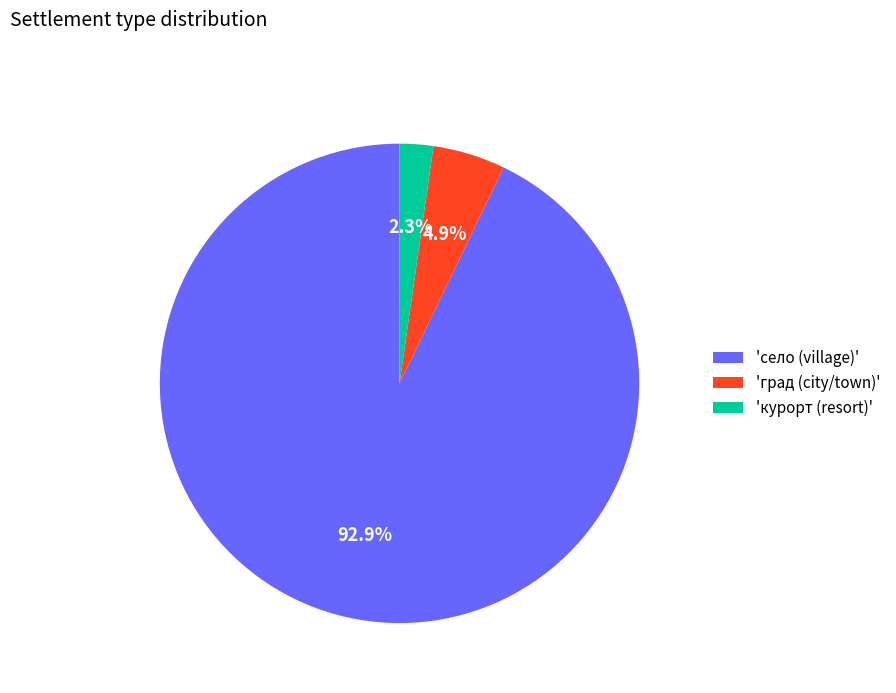

Is 'село (village)' the majority of the pie?

Yes